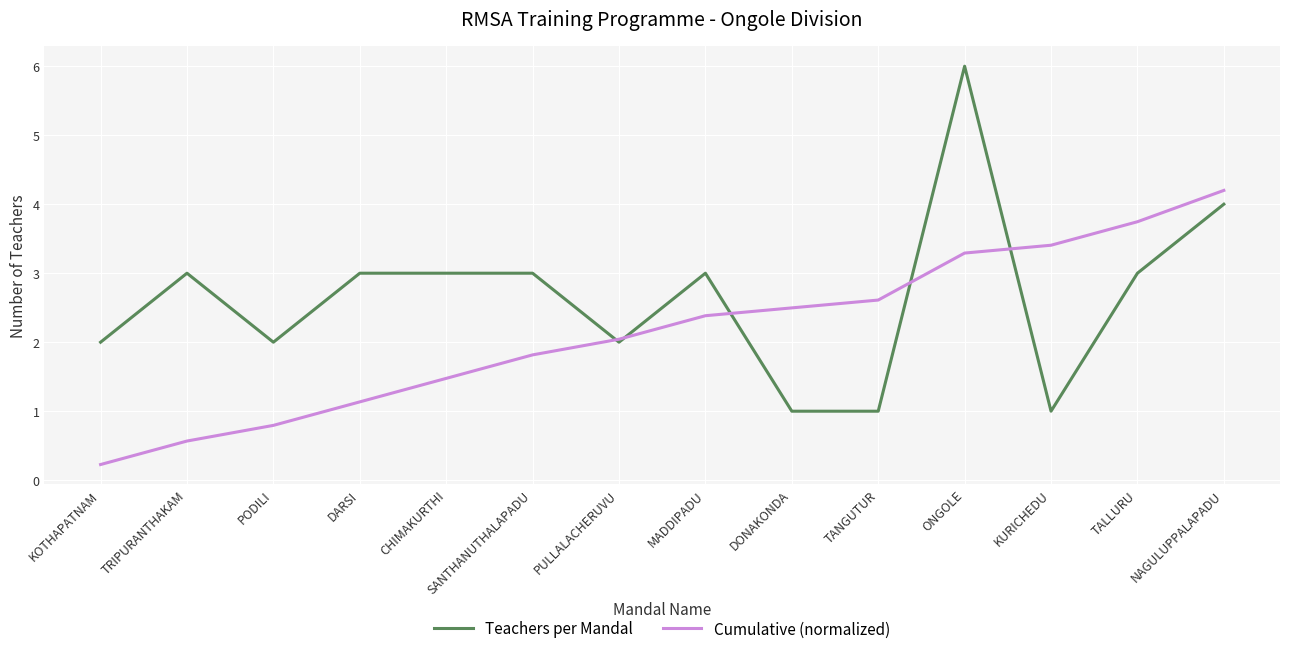

Is this an area chart (filled region under the line)?

No